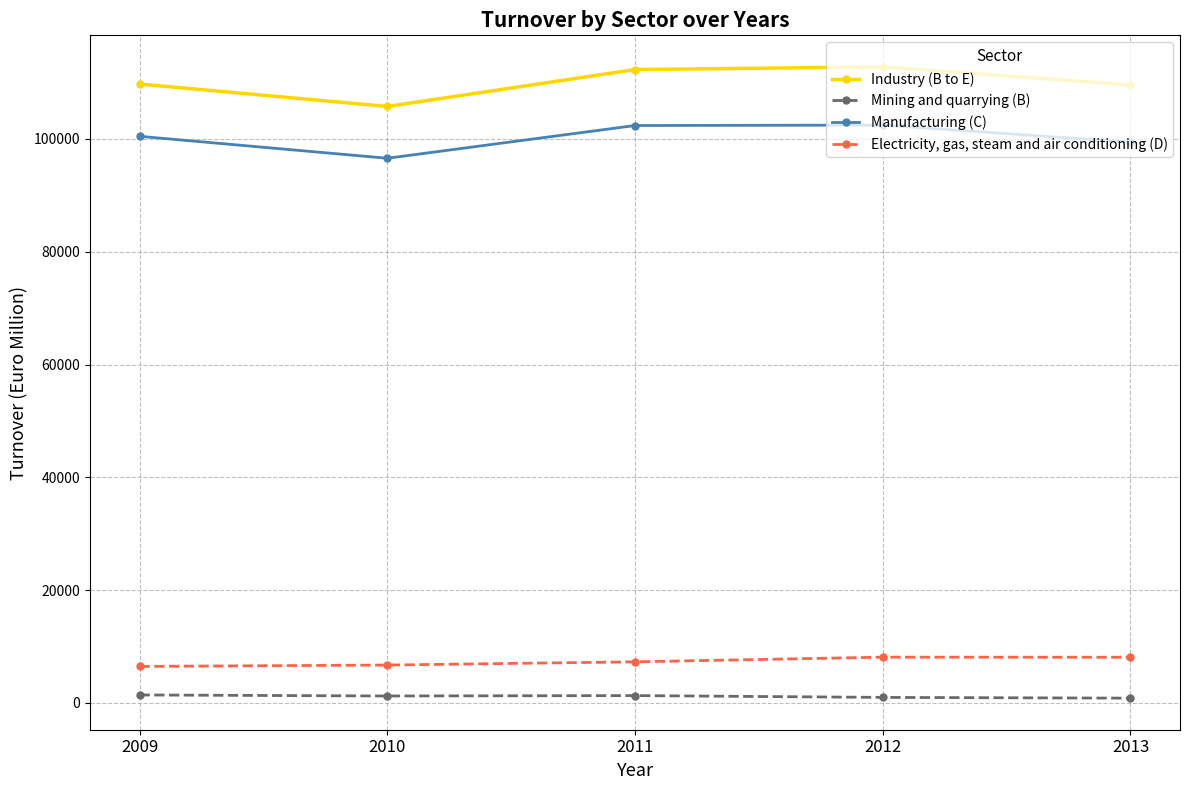

Is the value of Industry (B to E) at 2013 greater than the value of Mining and quarrying (B) at 2009?

Yes